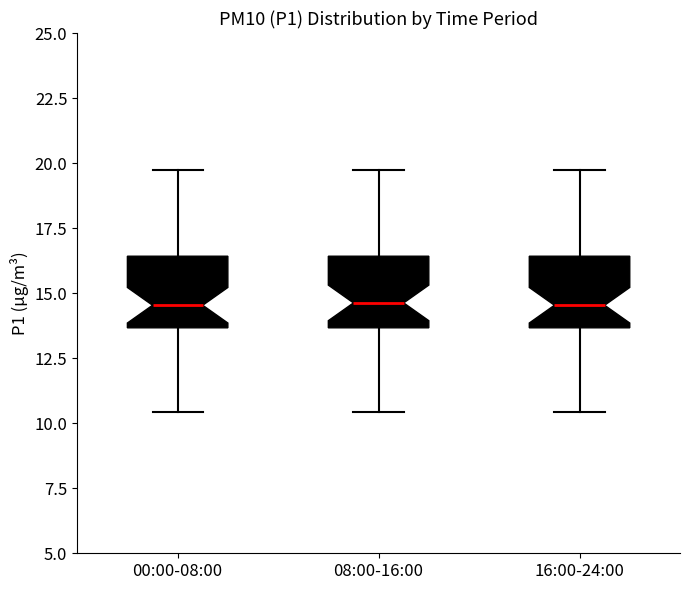

Reading left to right, transcribe this box plot: for each box, give where its median line is, the range the box spans, and where its two whiskers end, as read against the y-axis. The values are not printed on the chart, so give them approximately, as read against the axis.

00:00-08:00: median 14.5, box 13.5 to 16.5, whiskers 10.5 to 20.0
08:00-16:00: median 14.5, box 13.5 to 16.5, whiskers 10.5 to 20.0
16:00-24:00: median 14.5, box 13.5 to 16.5, whiskers 10.5 to 20.0